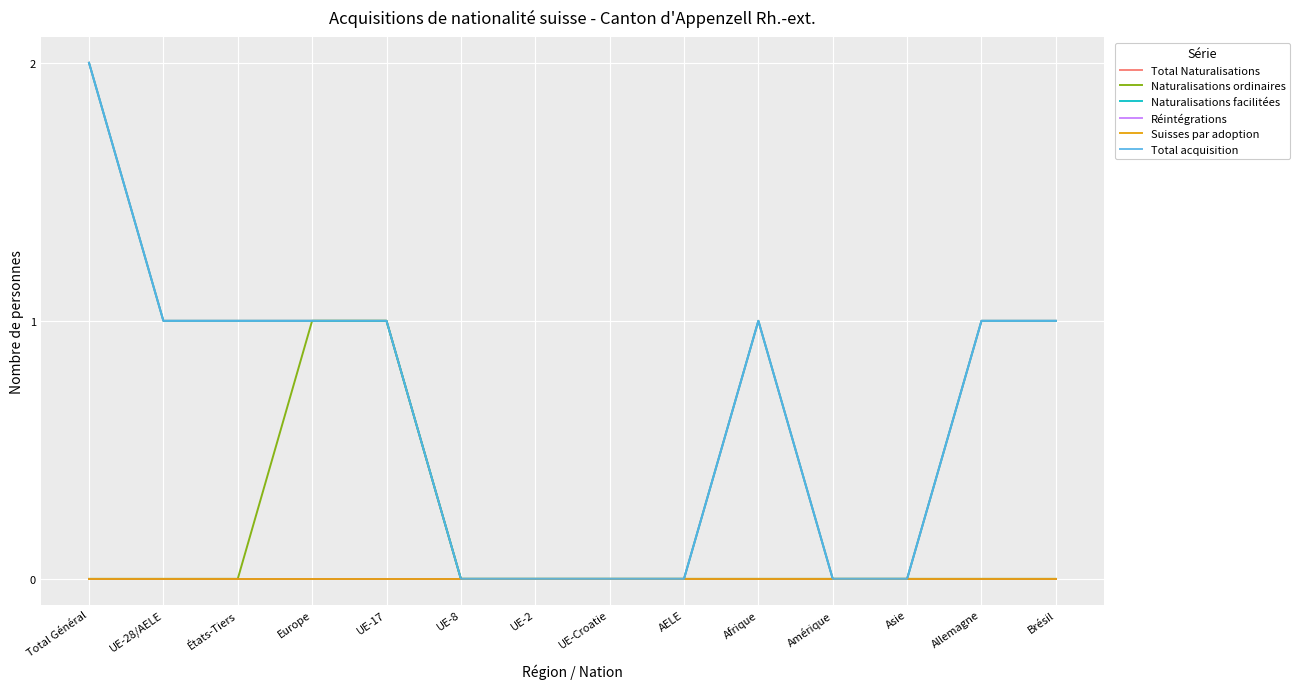

What is the difference between the second highest and minimum values in the Total acquisition series?

1